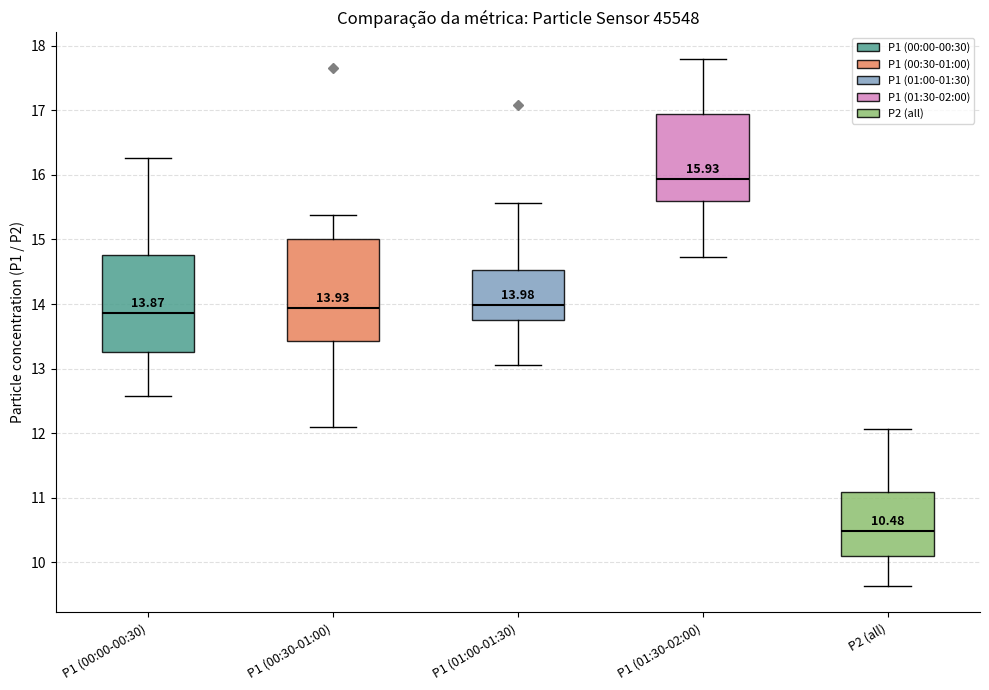

Which box has the highest median line?

P1 (01:30-02:00)